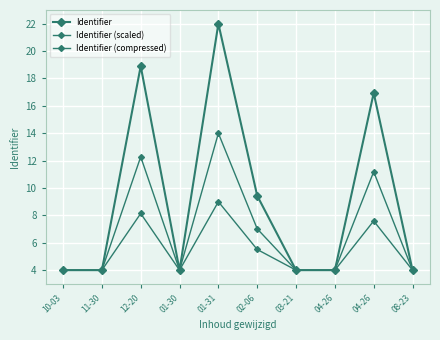

At which category does Identifier (scaled) reach its first local peak?

12-20